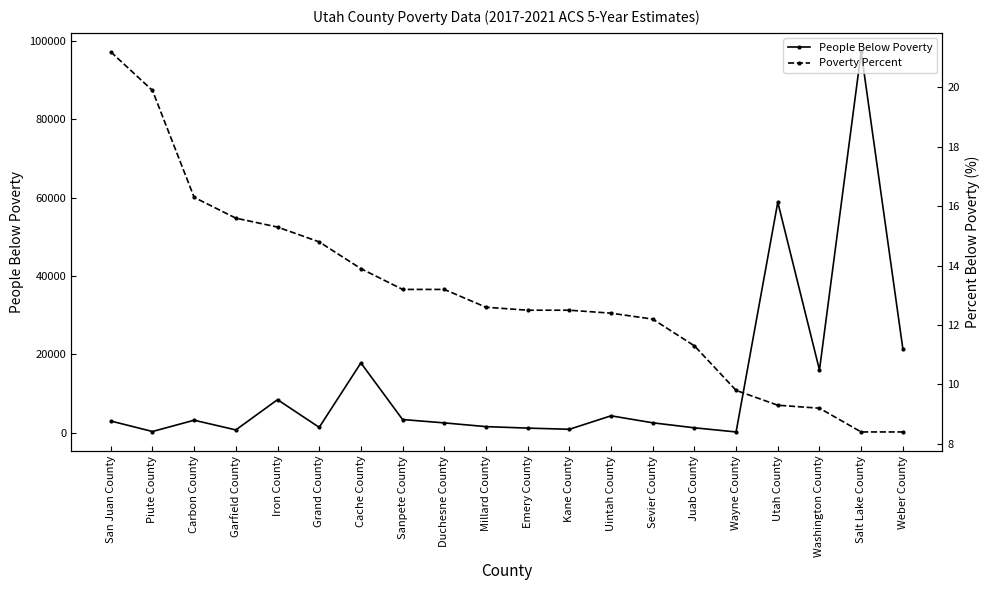

Reading left to right, what are all the values shown in this chart?

People Below Poverty: 3033.0	354.0	3235.0	761.0	8477.0	1419.0	17848.0	3406.0	2554.0	1601.0	1222.0	924.0	4358.0	2577.0	1298.0	241.0	58842.0	16037.0	97183.0	21444.0
Poverty Percent: 21.2	19.9	16.3	15.6	15.3	14.8	13.9	13.2	13.2	12.6	12.5	12.5	12.4	12.2	11.3	9.8	9.3	9.2	8.4	8.4